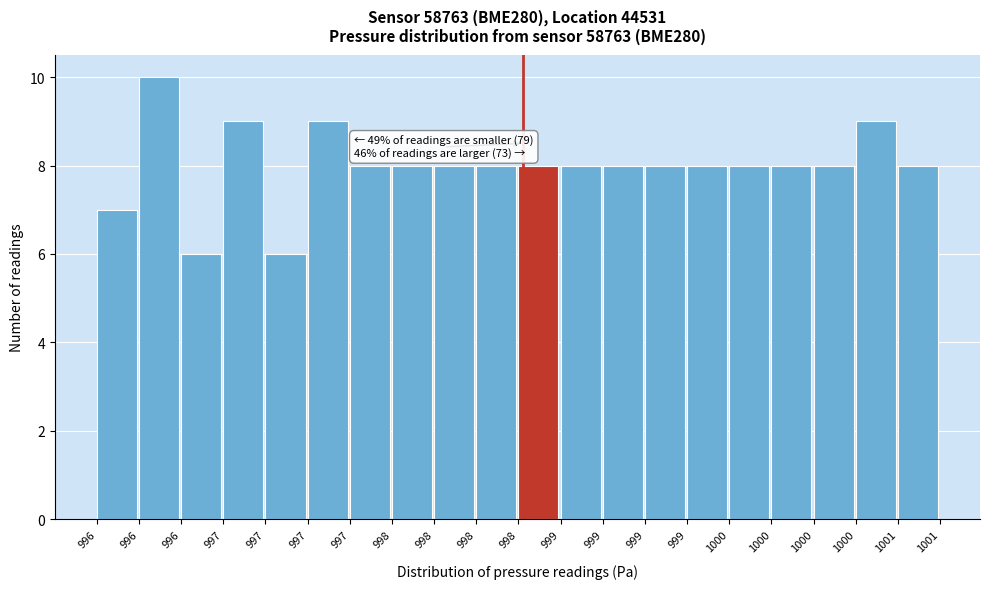

How many data points does each series have?

20